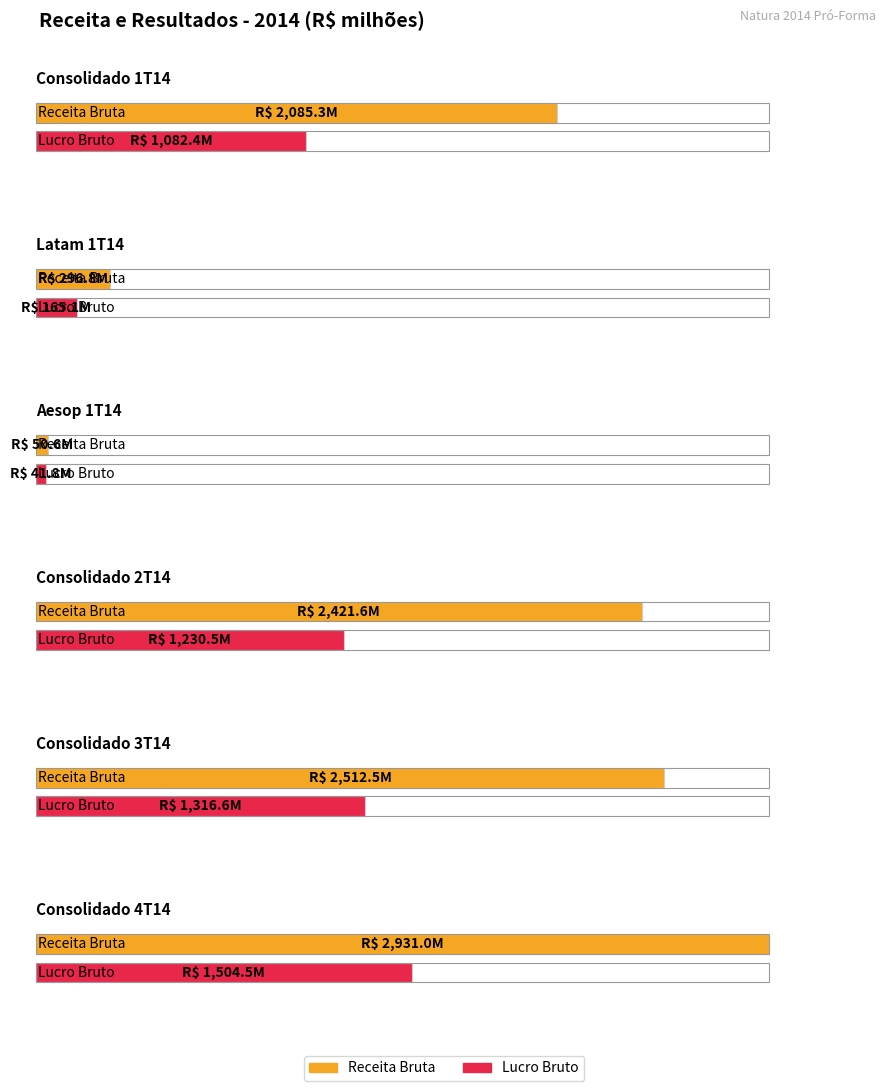

Which series has the largest range (max minus min)?

Receita Bruta